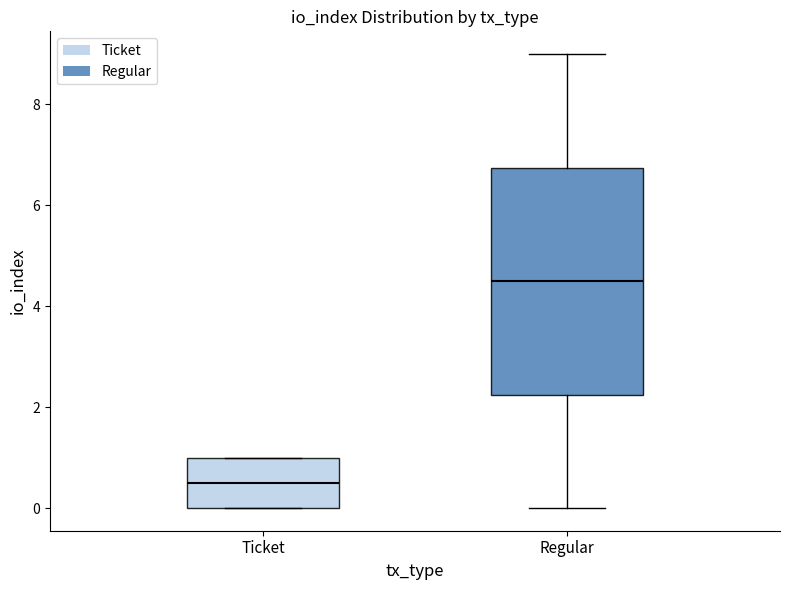

Which box has the lowest median line?

Ticket